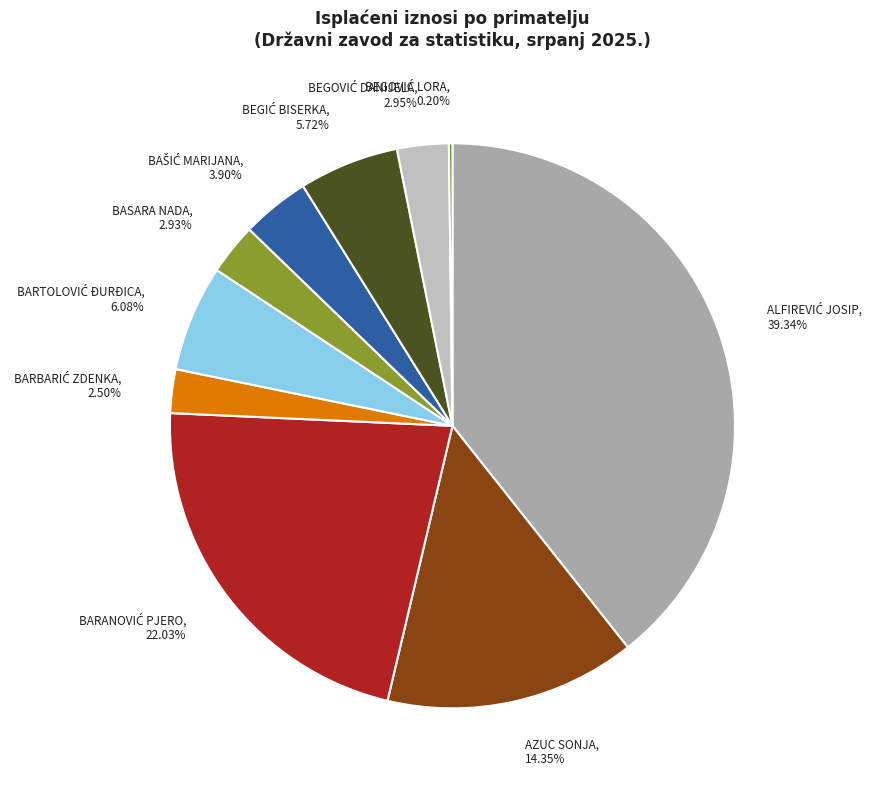

To the nearest percent, what is the difference between the largest and smallest slice percentages?

39%